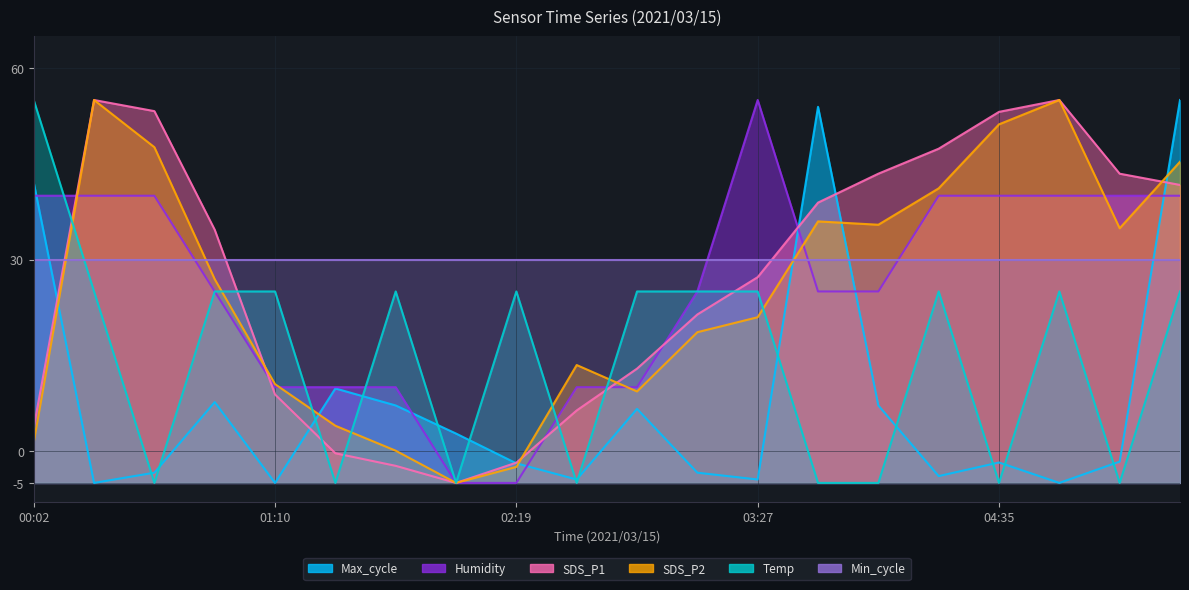

What is the label of the 1st point from the left?

00:02